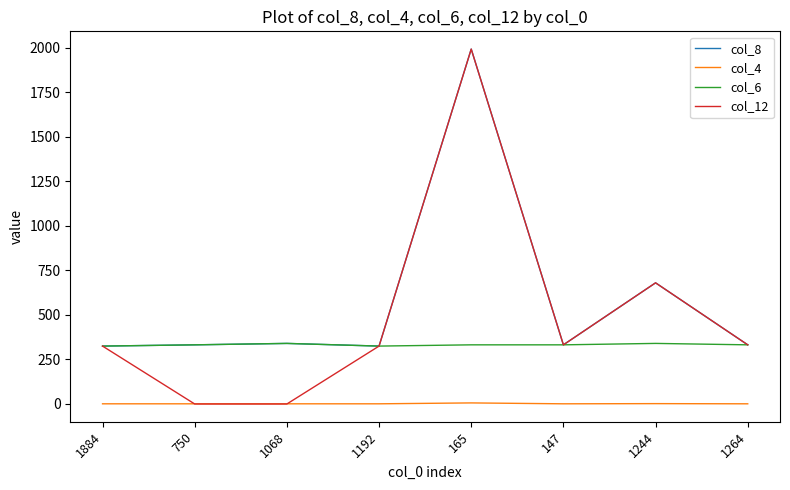

True or false: col_8 and col_4 cross at least once.

False